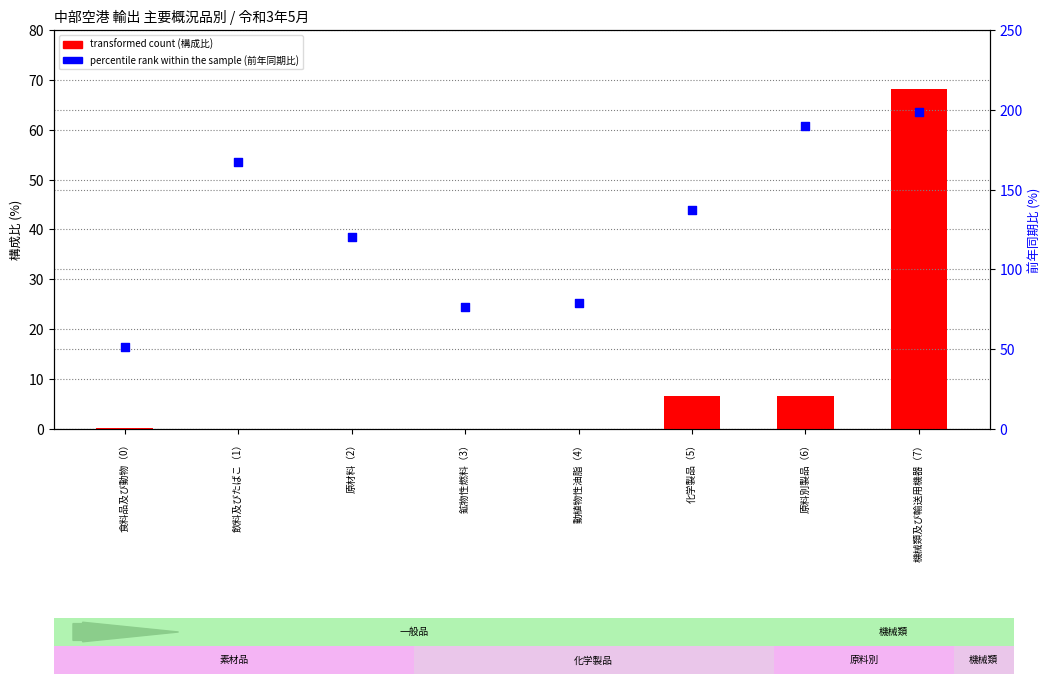

At which category is the sum across all series the highest?

機械類及び輸送用機器（7）